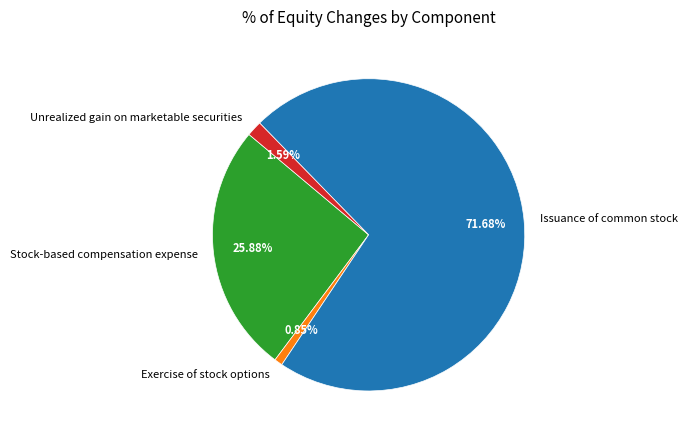

Which has a higher value, Exercise of stock options or Stock-based compensation expense?

Stock-based compensation expense